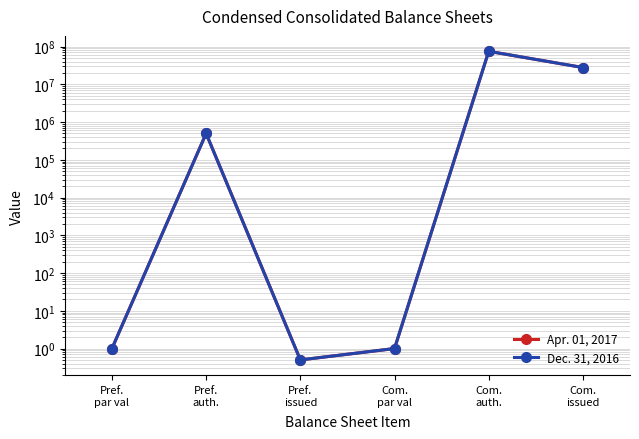

What is the minimum value shown in the chart?

0.5